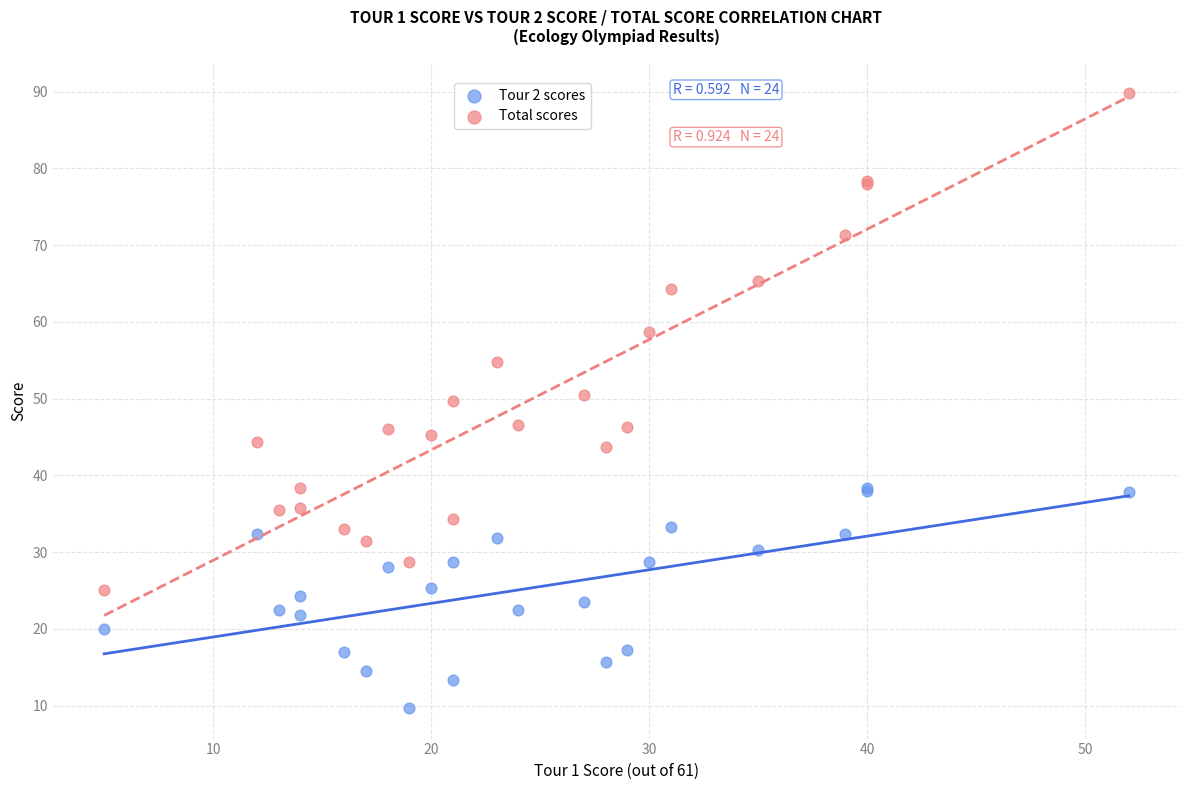

What is the X range (max minus min) for the scatter plot?

47.0